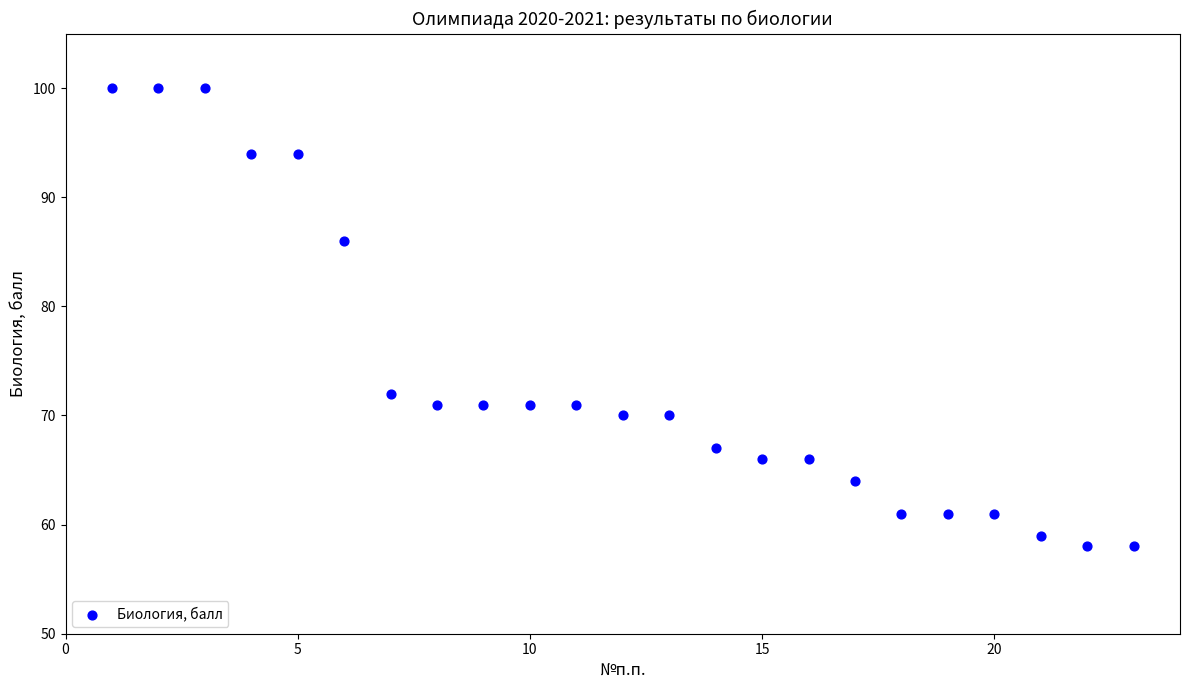

What is the range of X values (max minus min)?

22